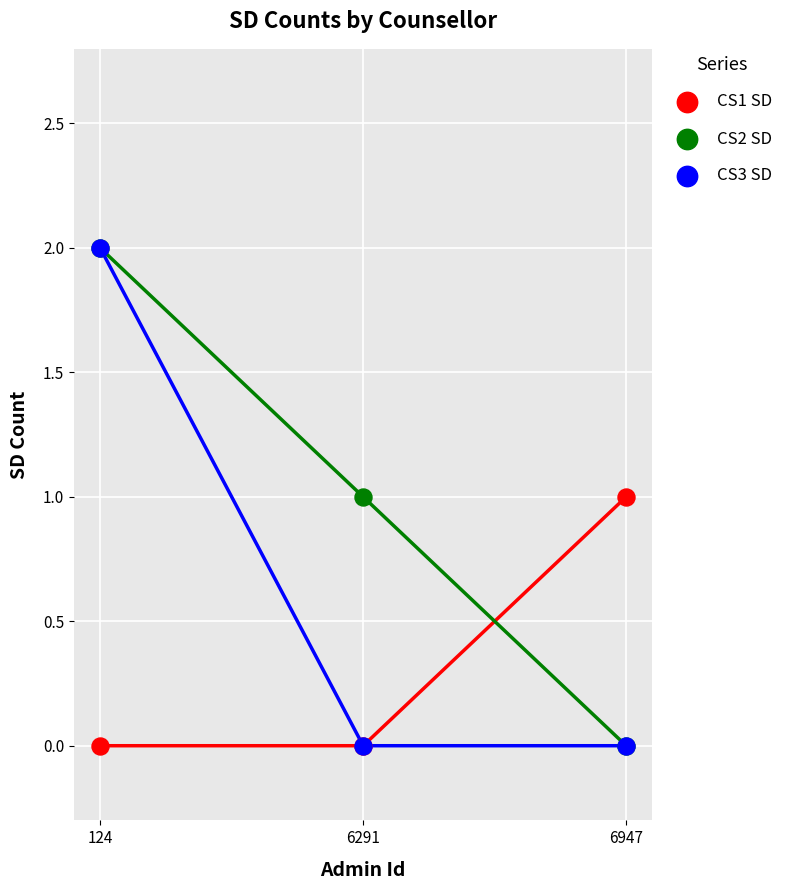

Which series has the widest spread of Y values?

CS2 SD